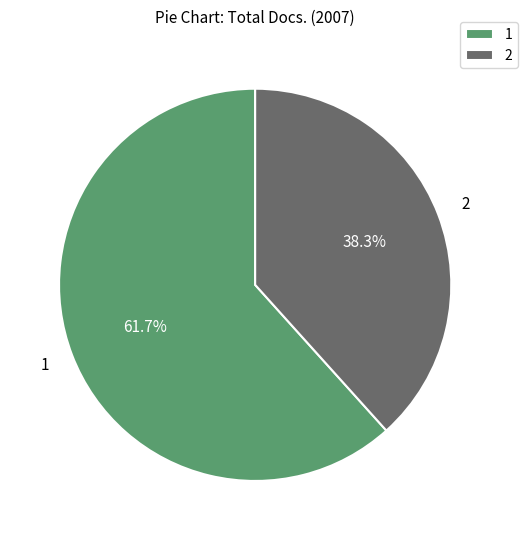

To the nearest percent, what is the average slice percentage?

50%